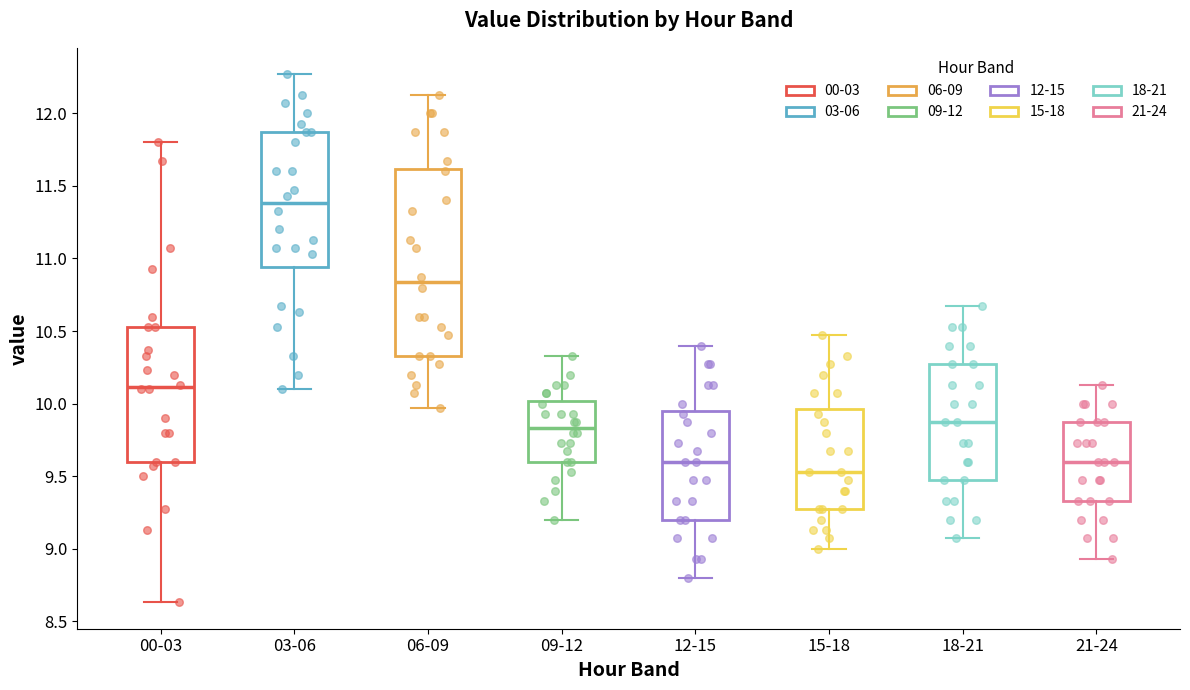

Reading left to right, read every box against the y-axis: the position of its median line, the range the box covers, and the ends of its whiskers. The values are not printed on the chart, so give them approximately, as read against the axis.

00-03: median 10.10, box 9.60 to 10.55, whiskers 8.65 to 11.80
03-06: median 11.40, box 10.95 to 11.85, whiskers 10.10 to 12.25
06-09: median 10.85, box 10.35 to 11.60, whiskers 9.95 to 12.15
09-12: median 9.85, box 9.60 to 10.00, whiskers 9.20 to 10.35
12-15: median 9.60, box 9.20 to 9.95, whiskers 8.80 to 10.40
15-18: median 9.55, box 9.25 to 9.95, whiskers 9.00 to 10.45
18-21: median 9.85, box 9.45 to 10.25, whiskers 9.05 to 10.65
21-24: median 9.60, box 9.35 to 9.85, whiskers 8.95 to 10.15